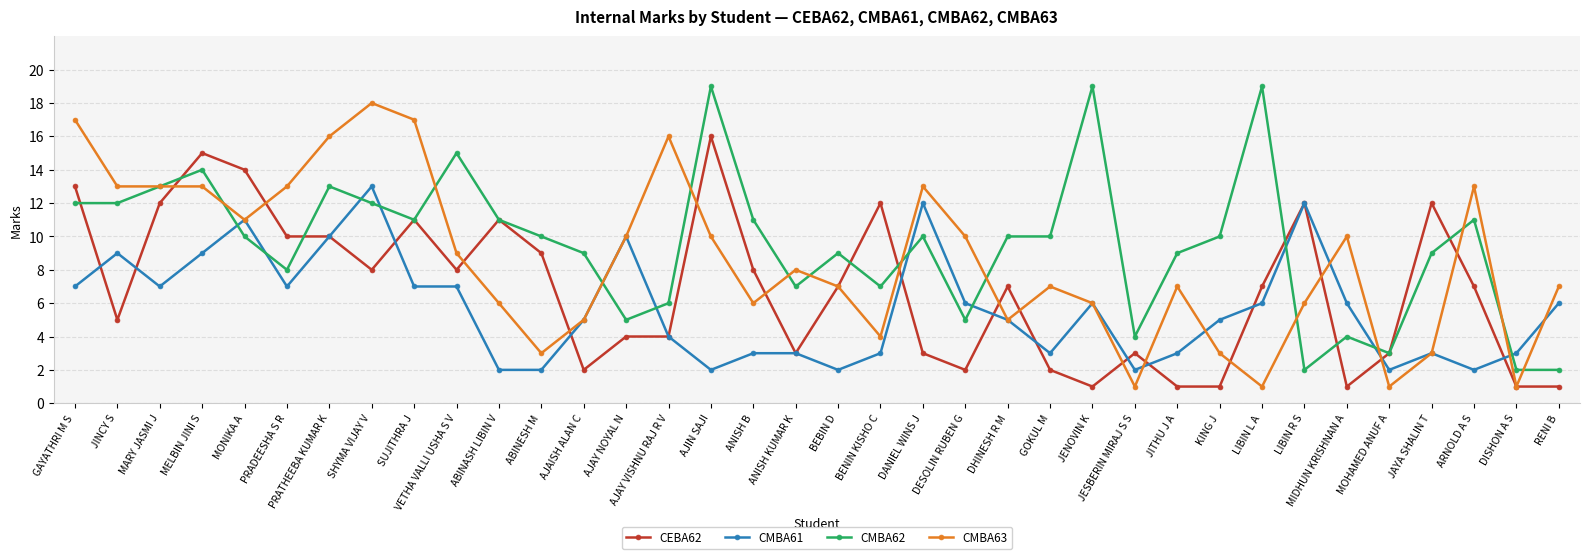

What is the sum of the CMBA61 values at ABINESH M and BEBIN D?

4